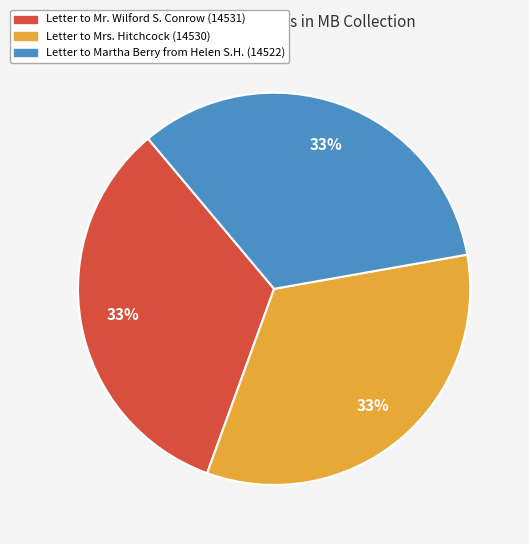

To the nearest percent, what is the average slice percentage?

33%